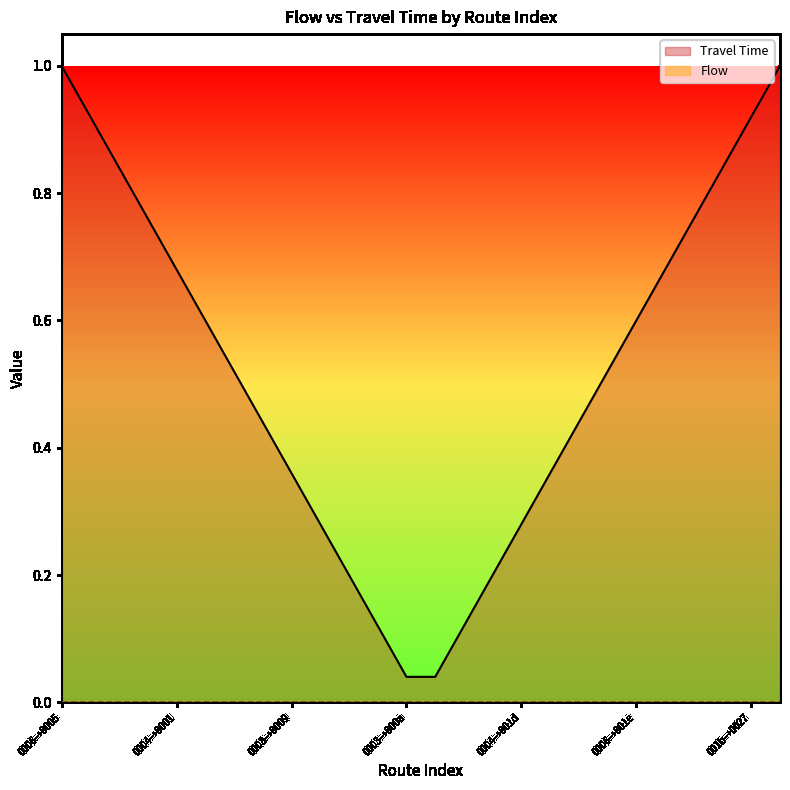

True or false: Travel Time has a value of 0 at 9.

False